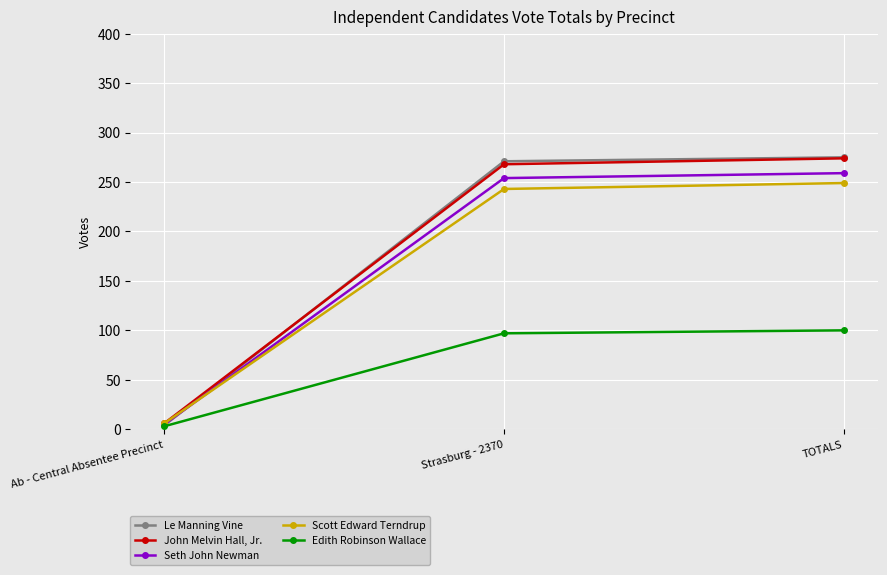

What is the lowest value of the Seth John Newman series?

5